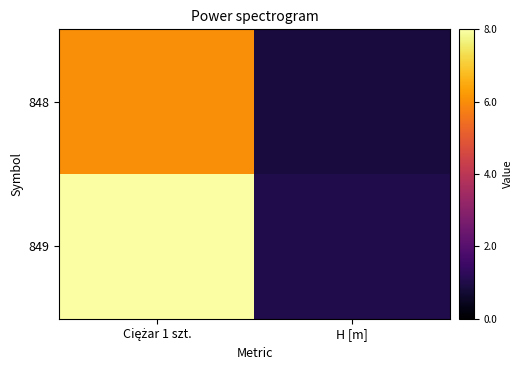

At H [m], list the series in order from largest to smallest.

849, 848